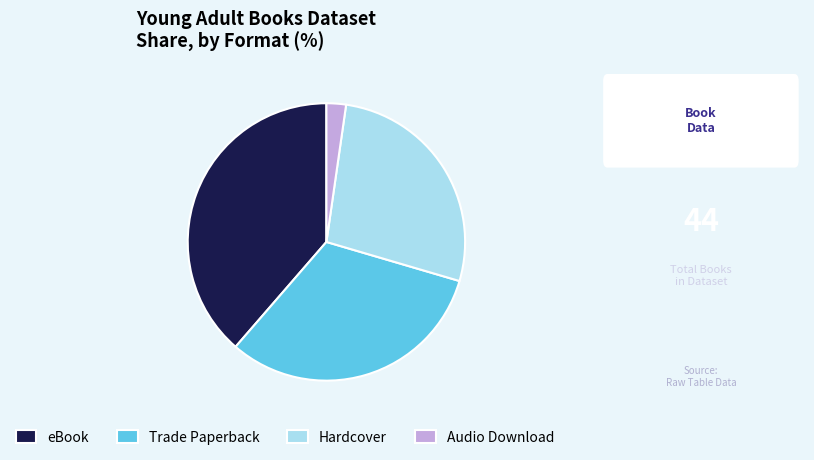

The Trade Paperback slice represents 6% of the pie. True or false?

False